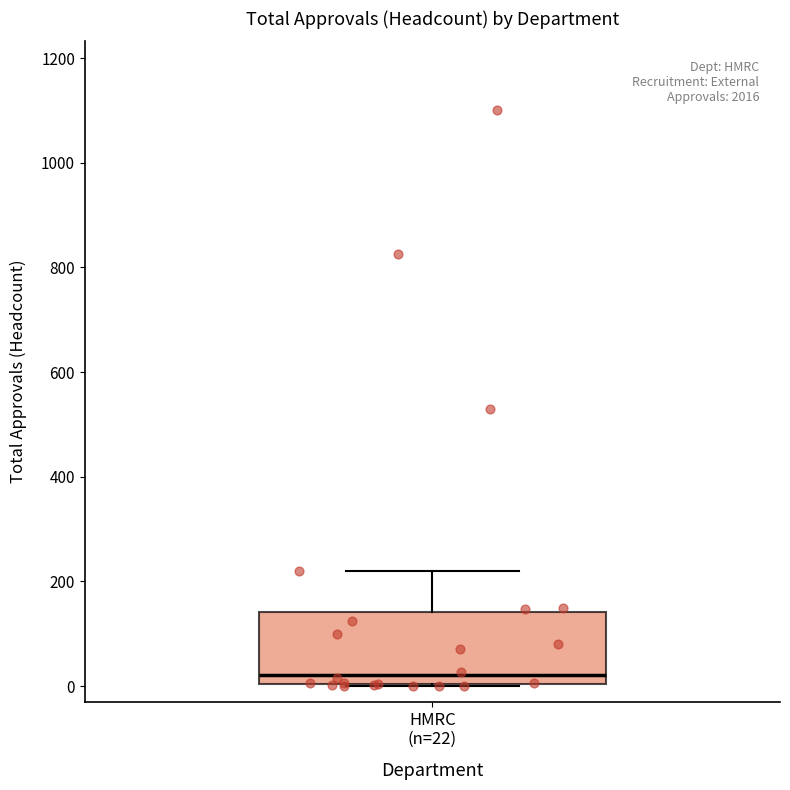

Read this box plot against the y-axis: the position of the median line, the range covered by the box, and the ends of both whiskers. The values are not printed on the chart, so give them approximately, as read against the axis.

median 20, box 0 to 140, whiskers 0 to 220